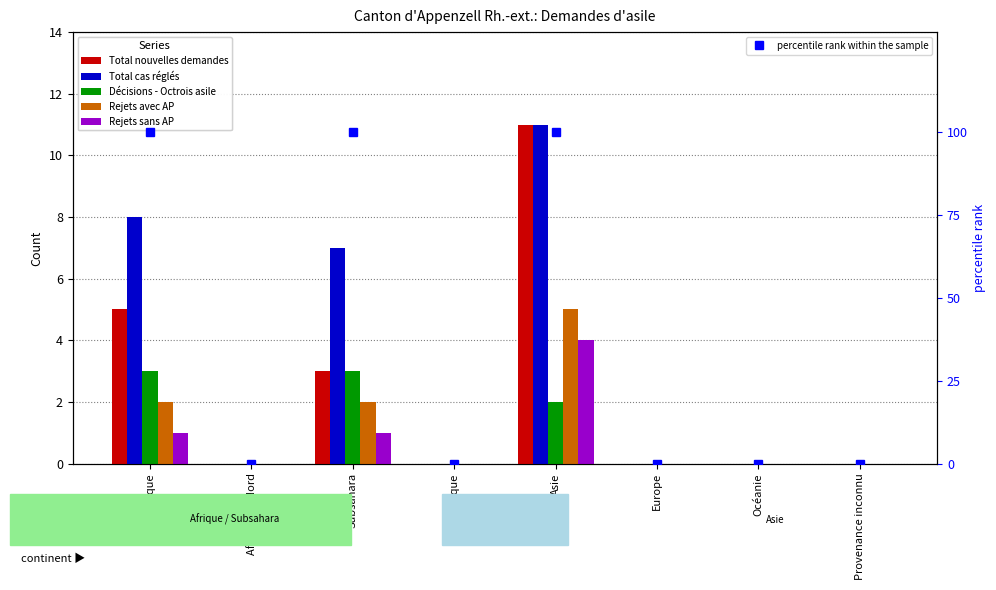

What is the difference between the maximum and second lowest values in the Total nouvelles demandes series?

11